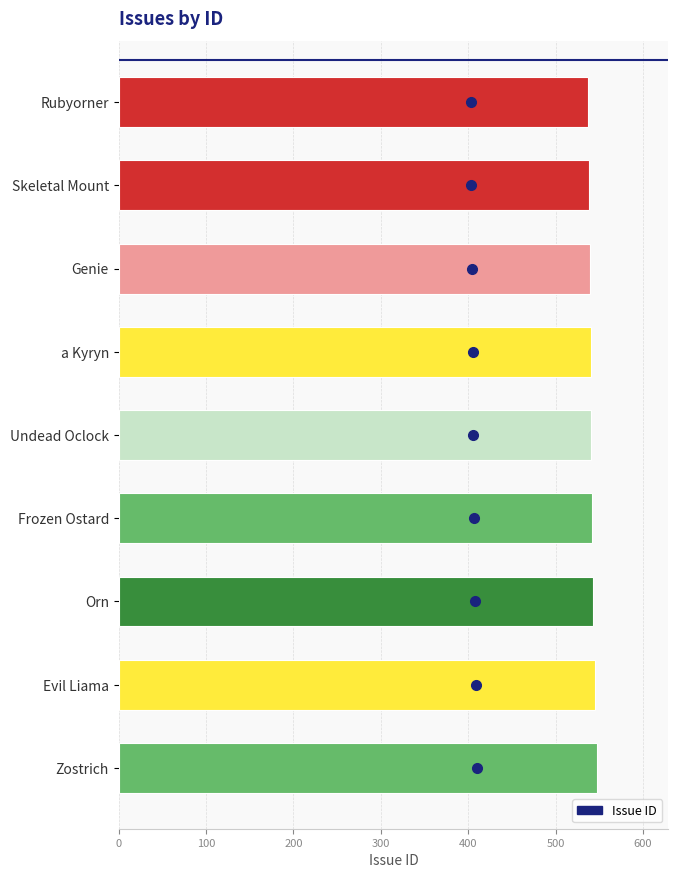

The chart shows a value of 879 at Rubyorner. True or false?

False